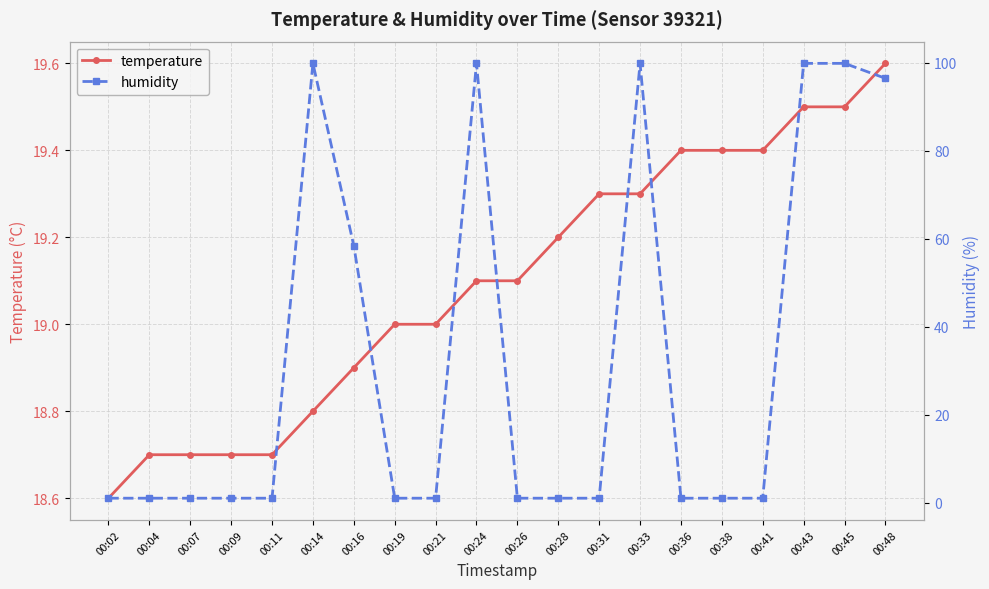

How many data points does each series have?

20